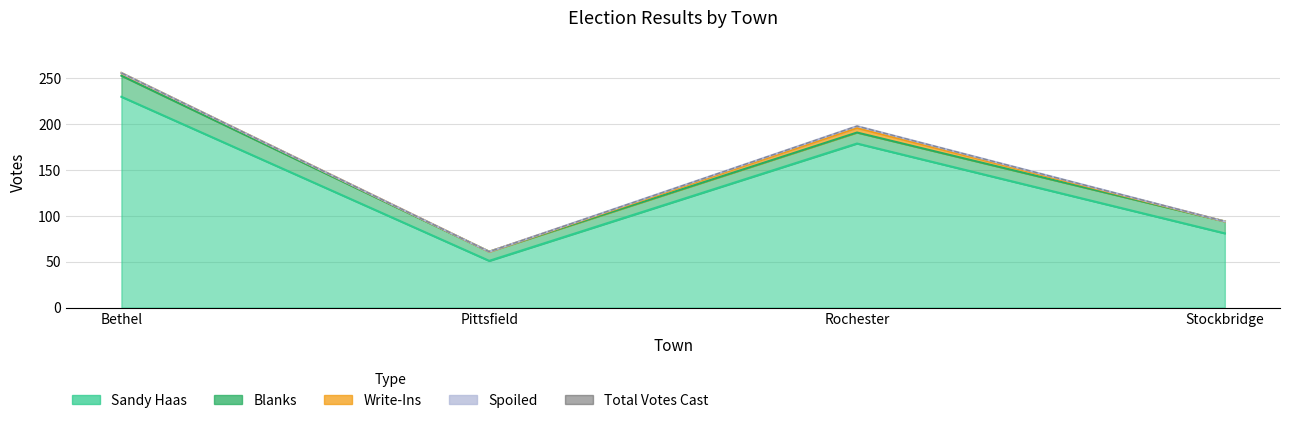

At which category does the chart reach its peak across all series?

Bethel